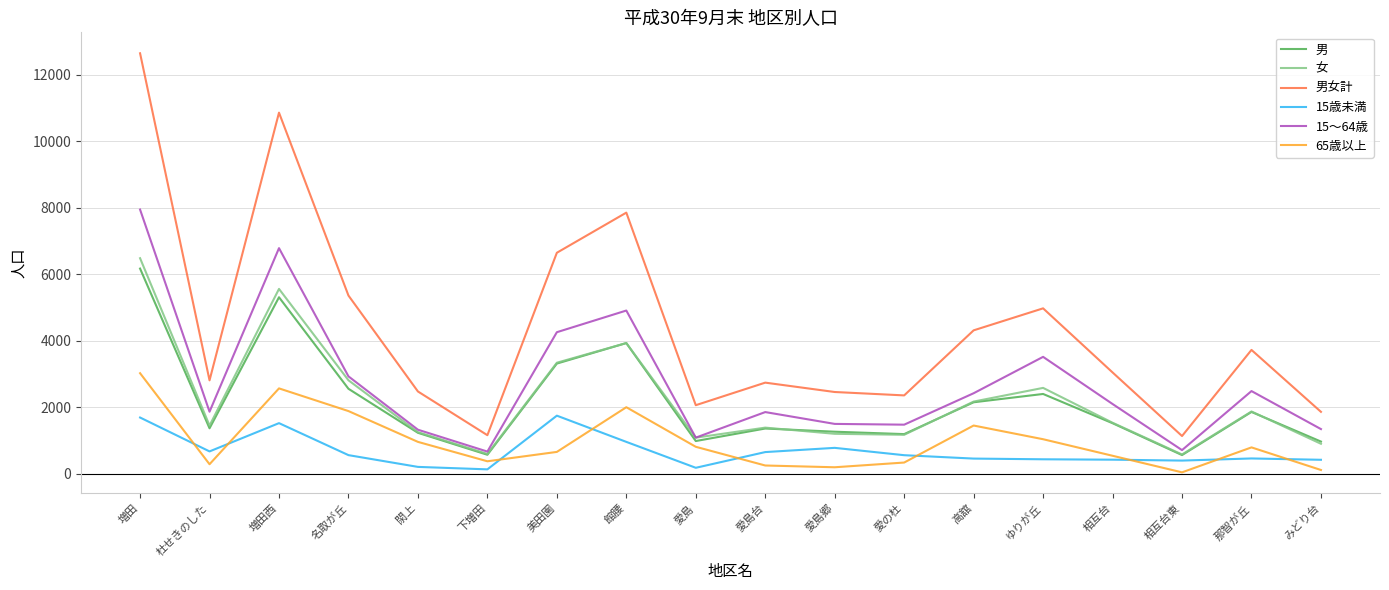

Which series has the widest spread of values?

男女計